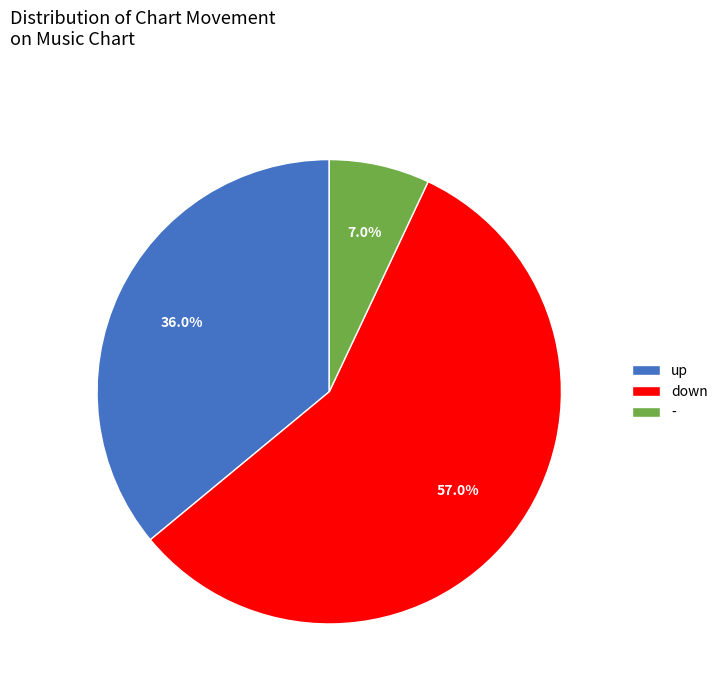

Which slice is the largest?

down